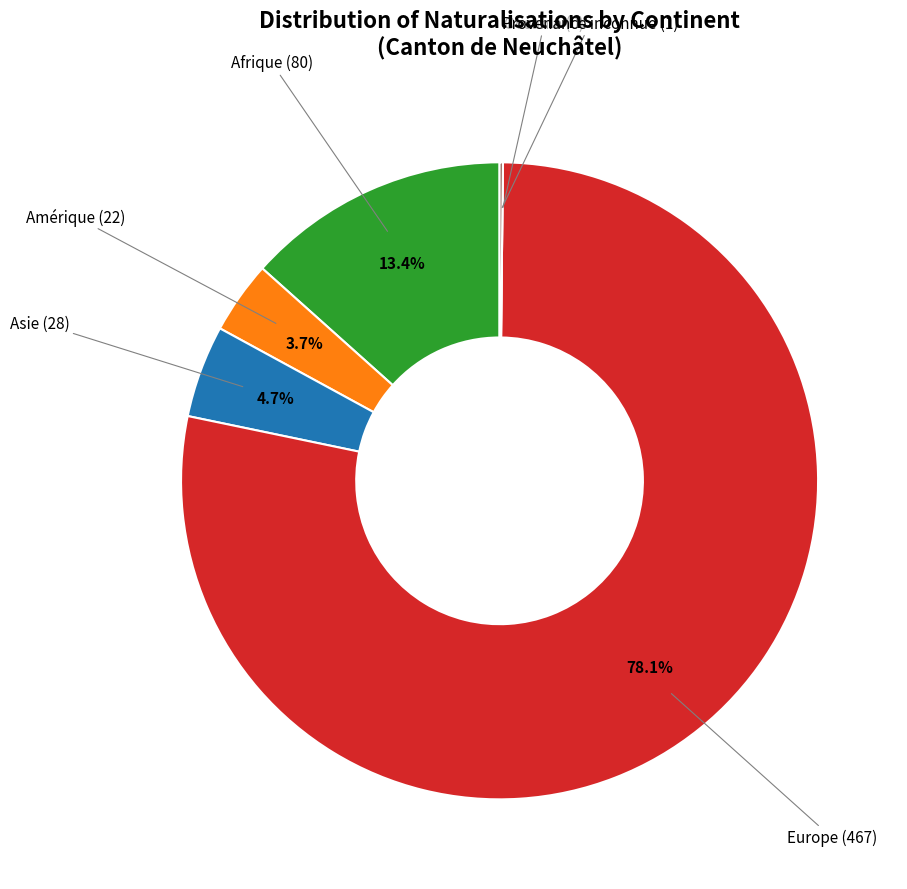

Does any single category account for the majority?

Yes